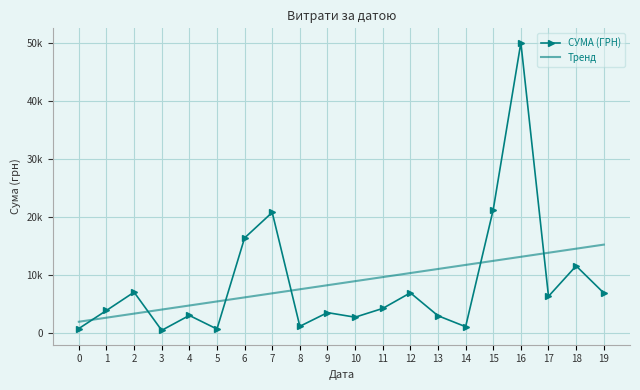

What is the total value across all series at 2?

10304.4